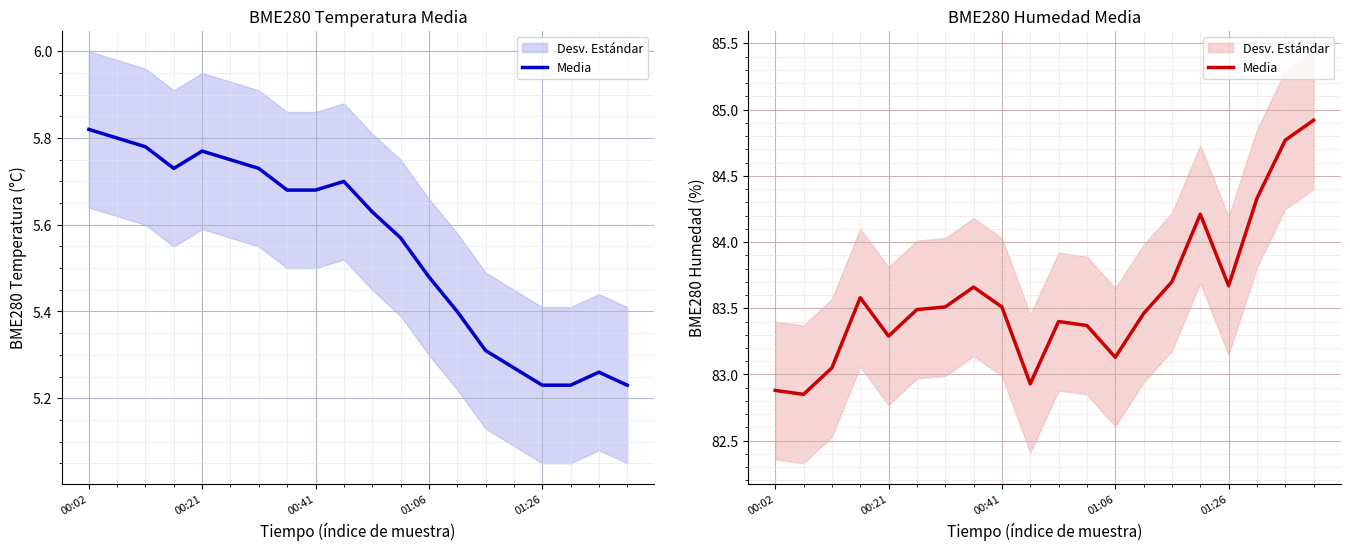

How many categories are shown in the chart?

20